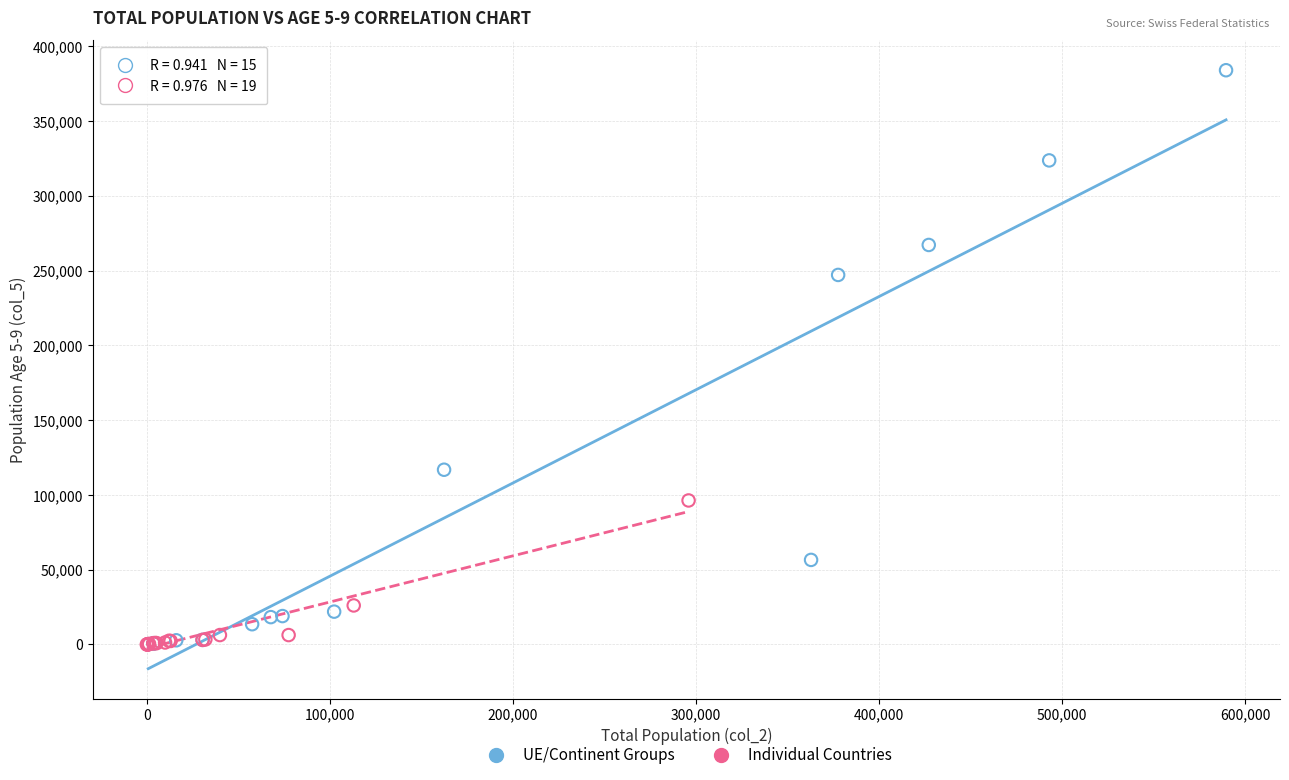

Which series contains the highest Y value?

UE/Continent Groups